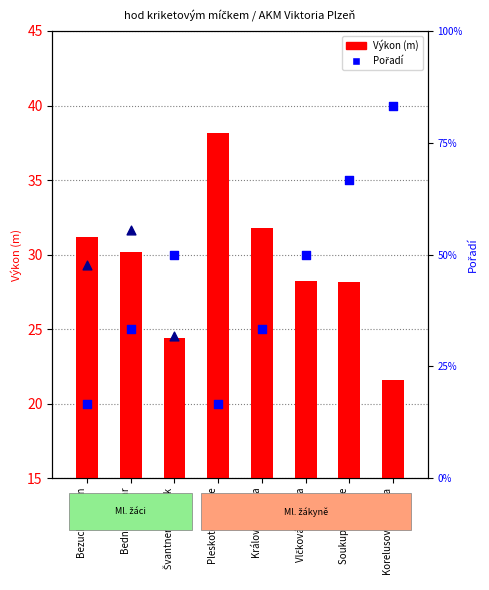

What is the ratio of the value at Bednář Otakar to the value at Bezucha Martin?

1.0